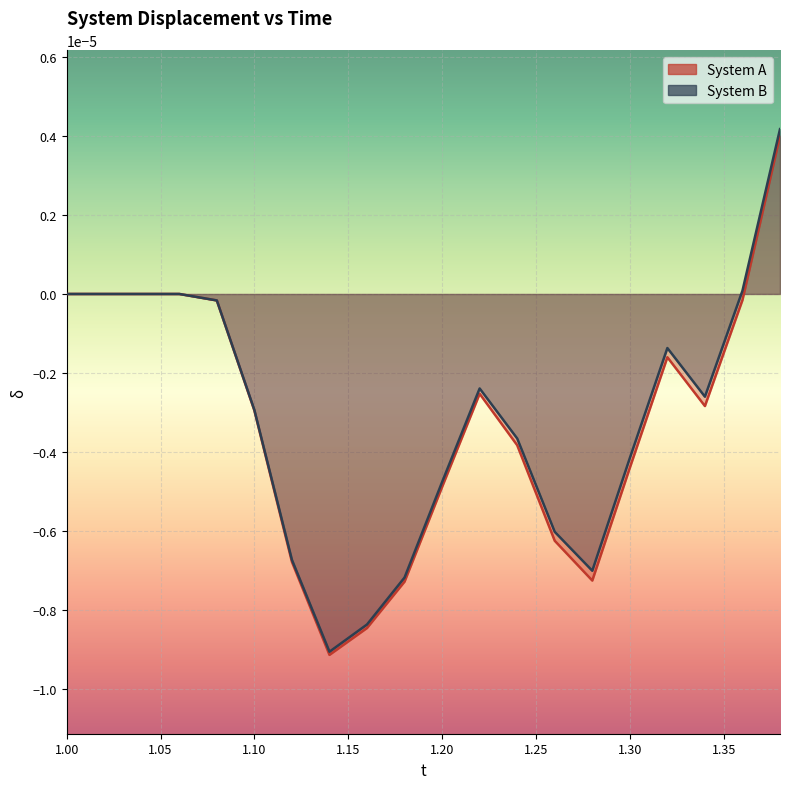

How many values in the System B series exceed 0?

2